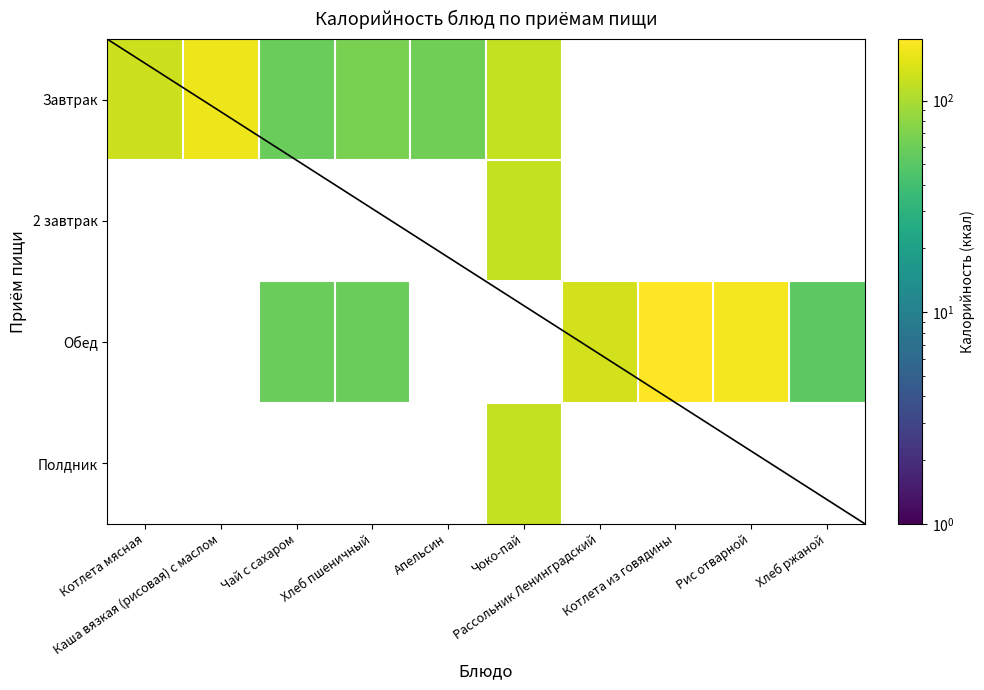

Rank the series by their average value, from highest to lowest.

Завтрак, 2 завтрак, Обед, Полдник